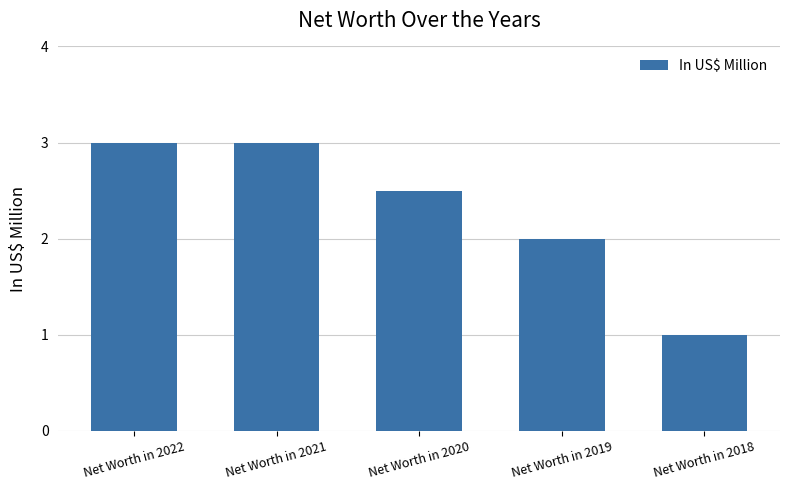

Which has a higher value, Net Worth in 2018 or Net Worth in 2022?

Net Worth in 2022